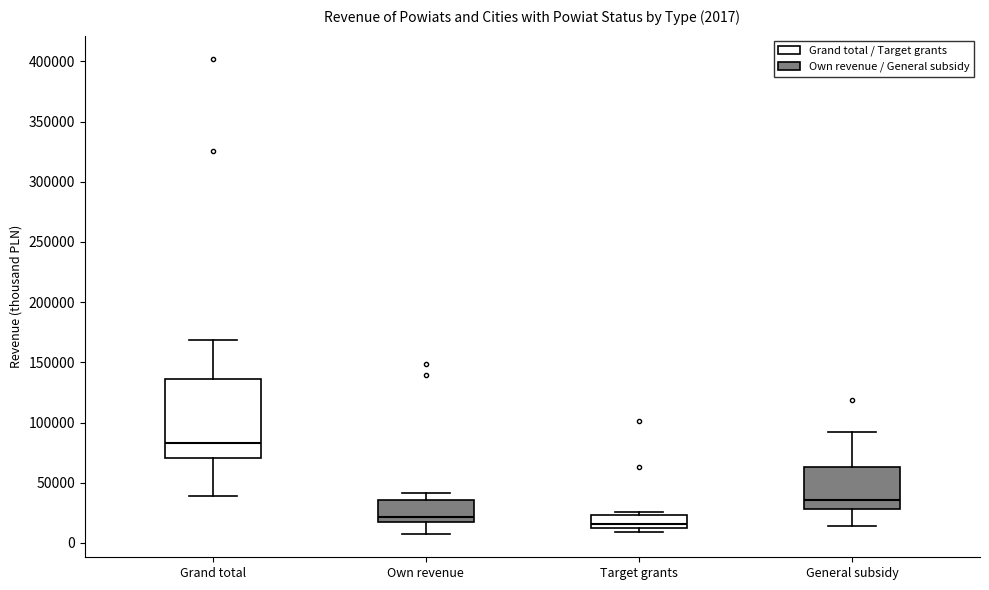

Comparing the boxes themselves (not the whiskers), which one is the tallest?

Grand total